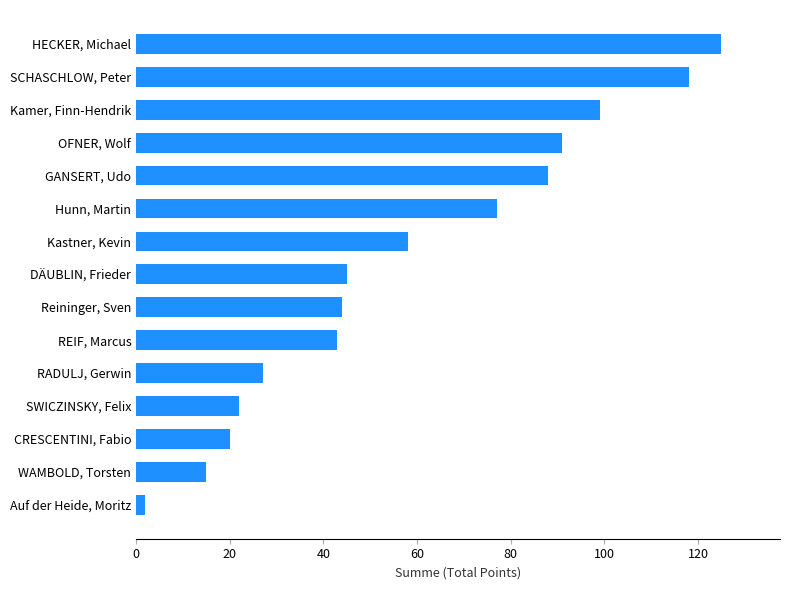

List the labels in order of value, smallest first.

Auf der Heide, Moritz, WAMBOLD, Torsten, CRESCENTINI, Fabio, SWICZINSKY, Felix, RADULJ, Gerwin, REIF, Marcus, Reininger, Sven, DÄUBLIN, Frieder, Kastner, Kevin, Hunn, Martin, GANSERT, Udo, OFNER, Wolf, Kamer, Finn-Hendrik, SCHASCHLOW, Peter, HECKER, Michael